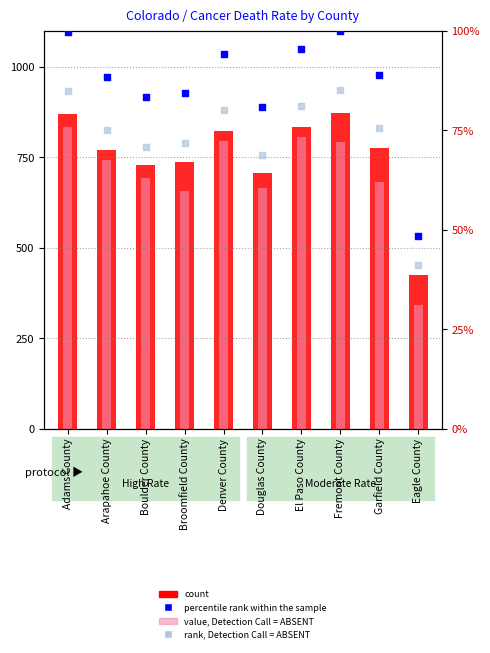

Which series has the largest total across all categories?

count